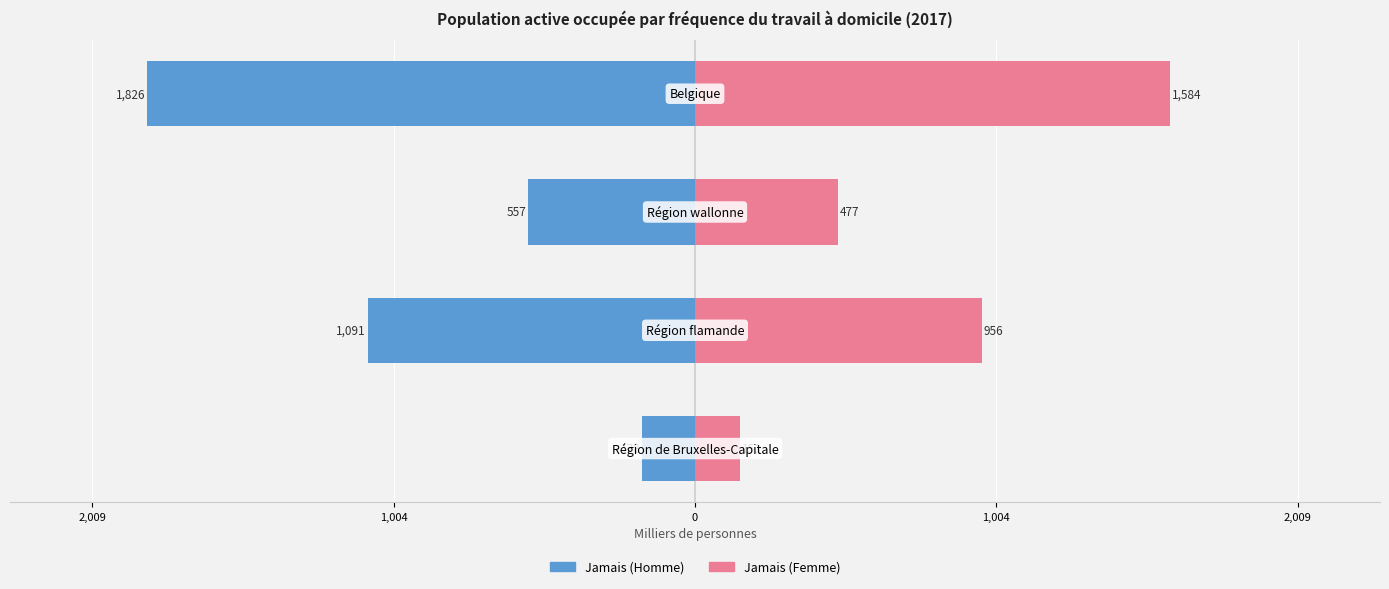

How many bars are there in each group?

2